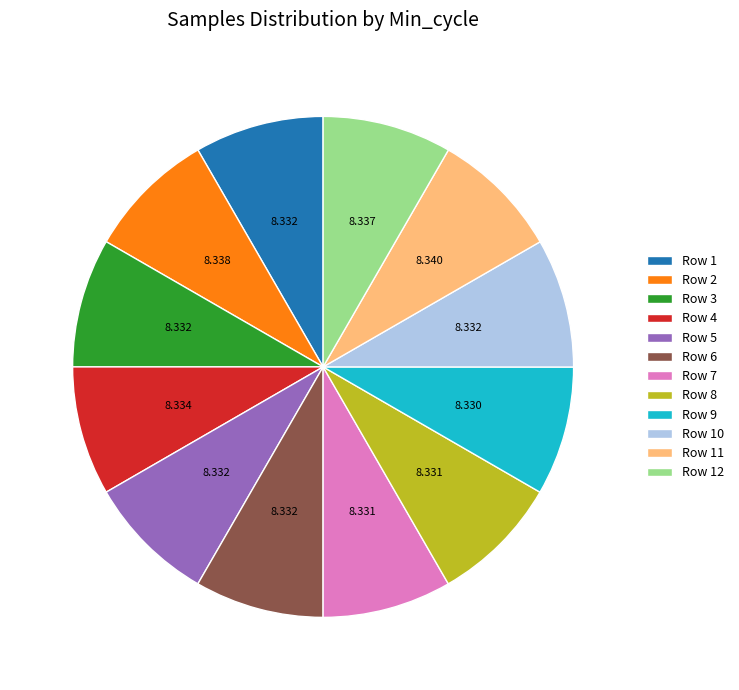

Count the number of slices in the pie.

12